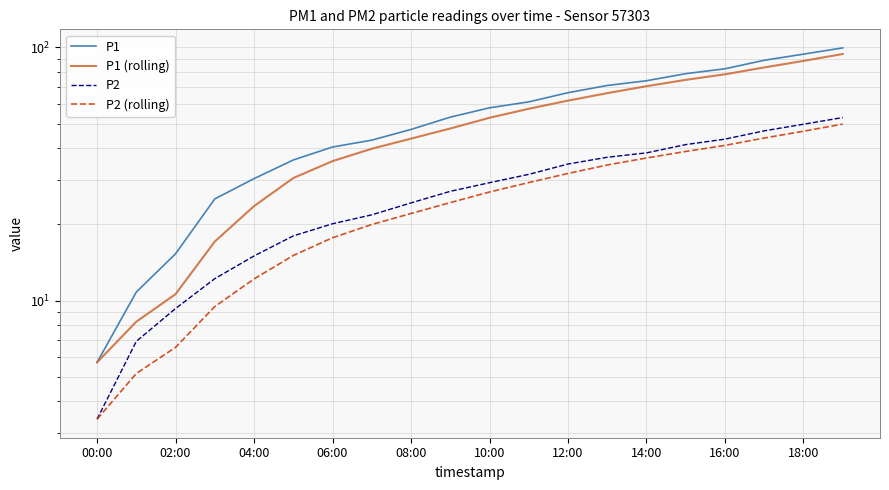

How many data points in P1 are less than 57?

10